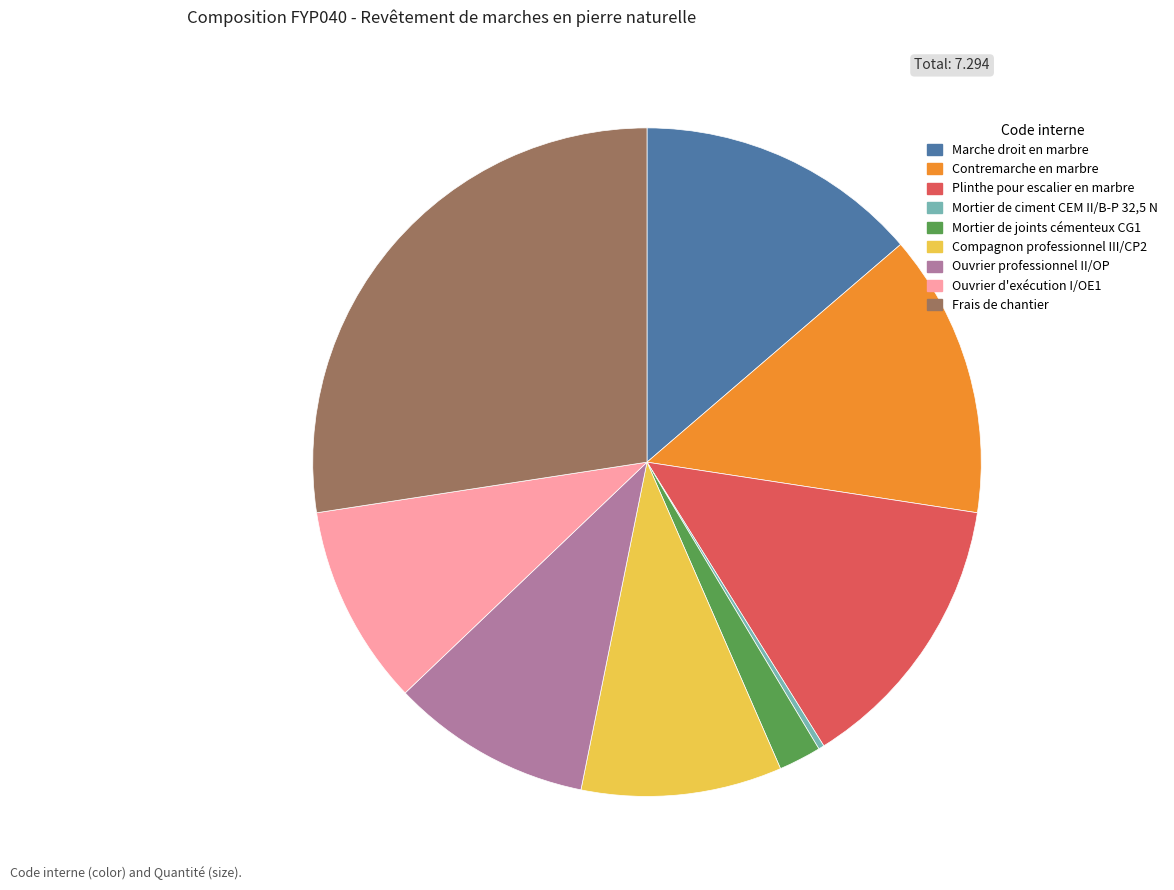

Do Compagnon professionnel III/CP2 and Plinthe pour escalier en marbre together represent more than half of the pie?

No